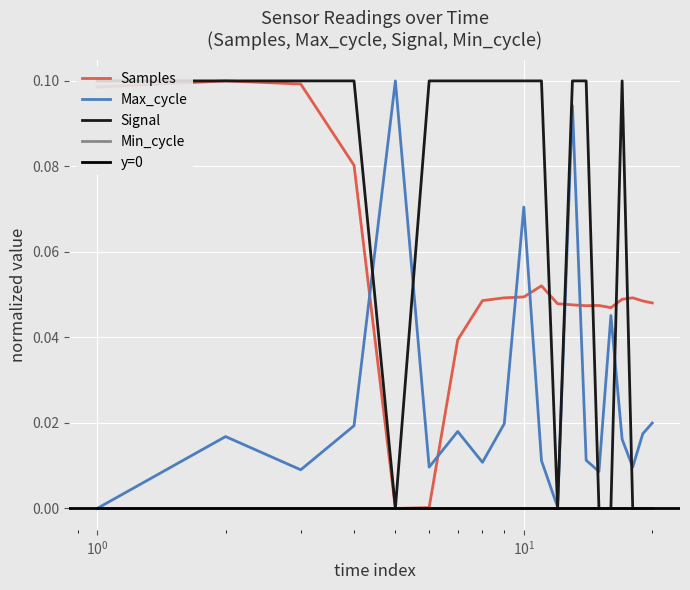

What is the average value of the Samples series?

0.1